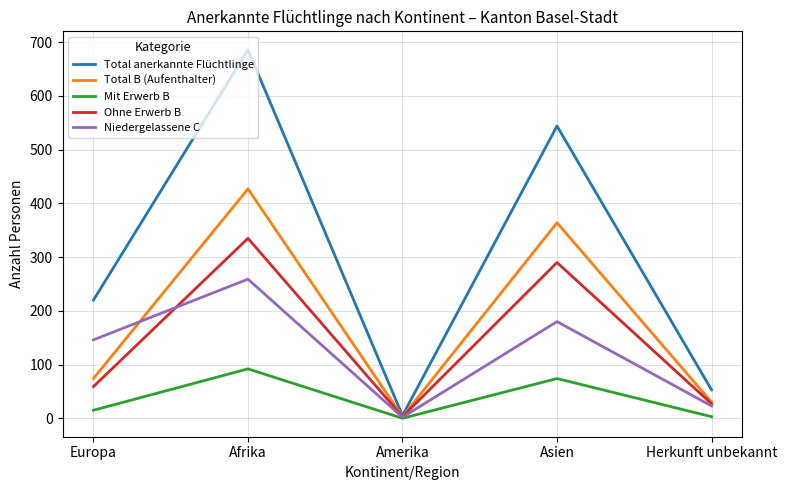

Is the value of Mit Erwerb B at Europa greater than the value of Niedergelassene C at Asien?

No